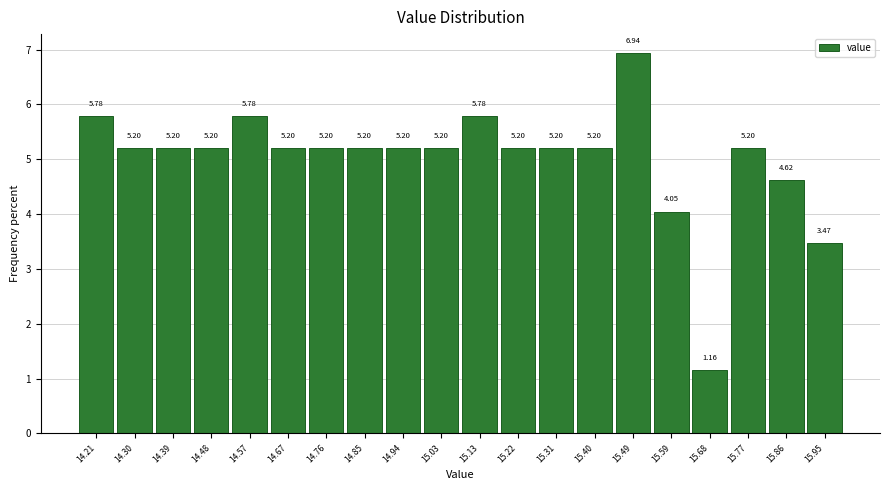

Over which range of the x-axis is the bar tallest?

15.448 to 15.540